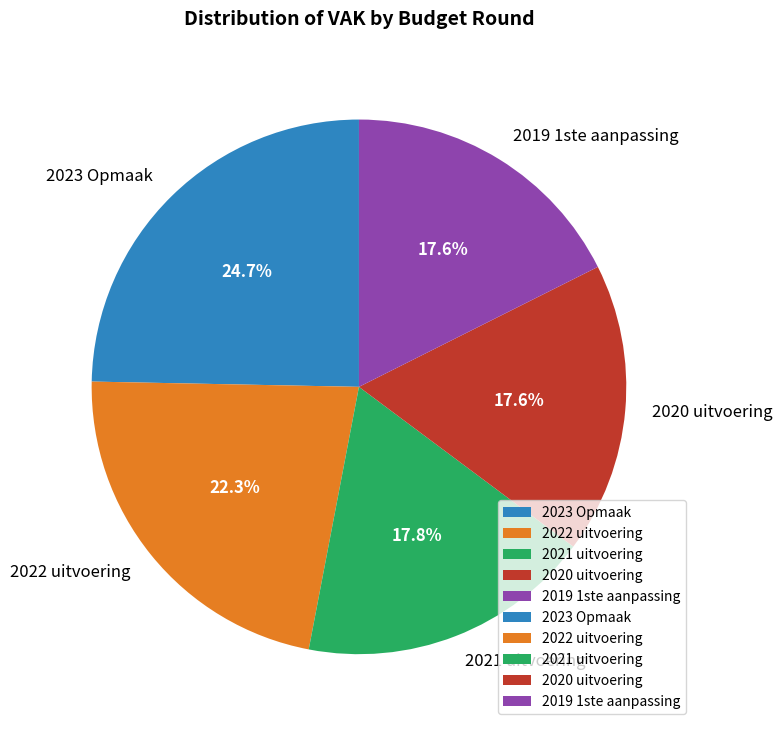

What is the ratio of the value at 2020 uitvoering to the value at 2019 1ste aanpassing?

1.0